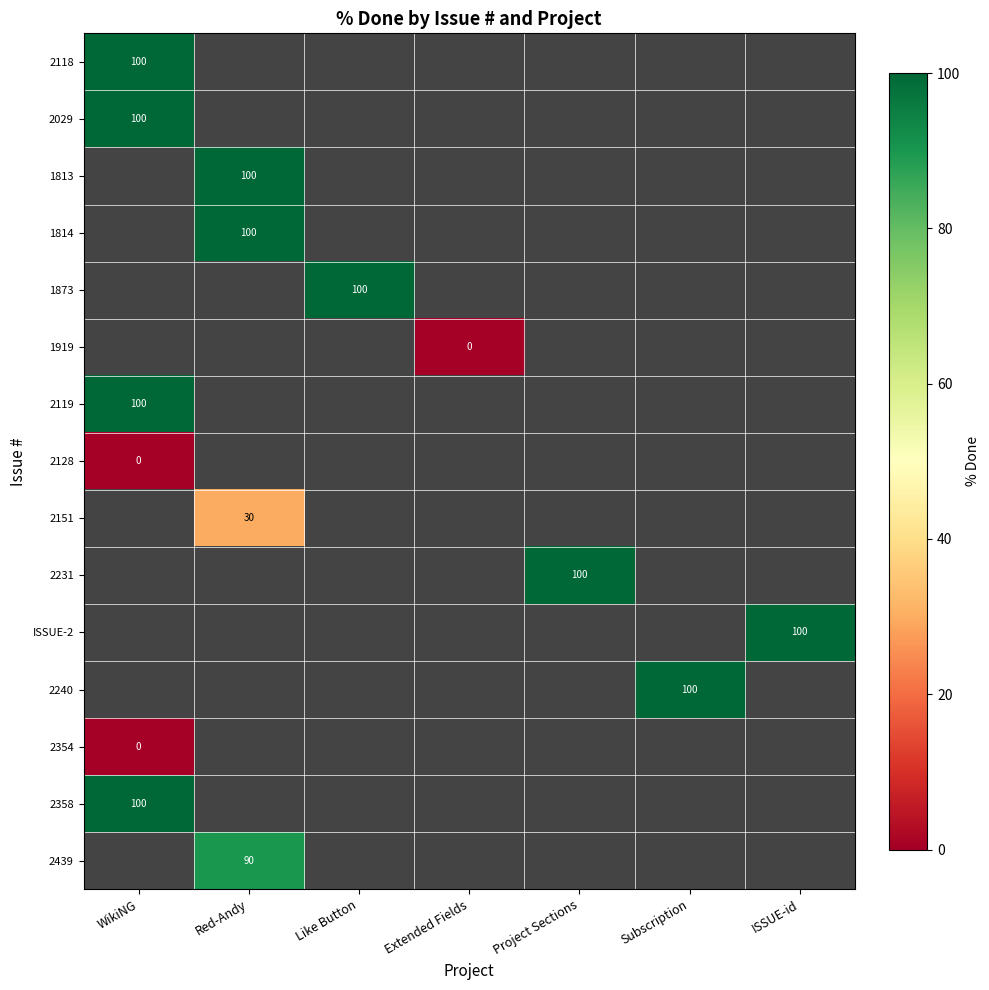

How many values in 1813 are above zero?

1